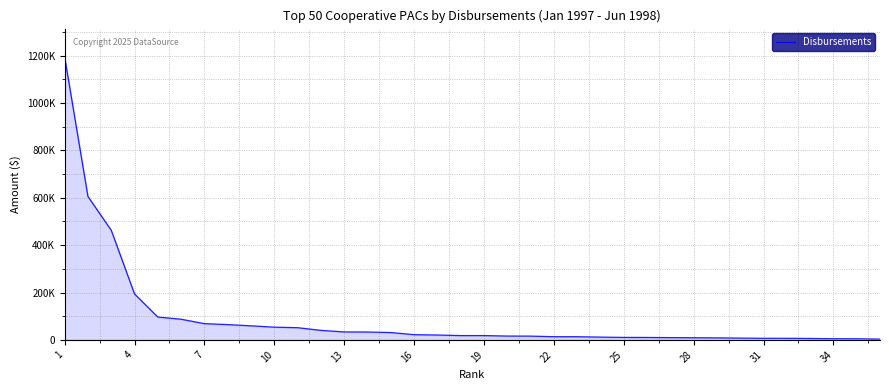

Reading left to right, extract all data points from this chart.

1194882	605636	462878	194000	96376	87186	68547	64545	59290	53684	51500	40161	33560	33100	31000	22023	20511	18150	18121	16128	15859	13416	13374	11650	10409	10191	9550	9000	8500	7500	6689	6612	5984	4889	4697	3224